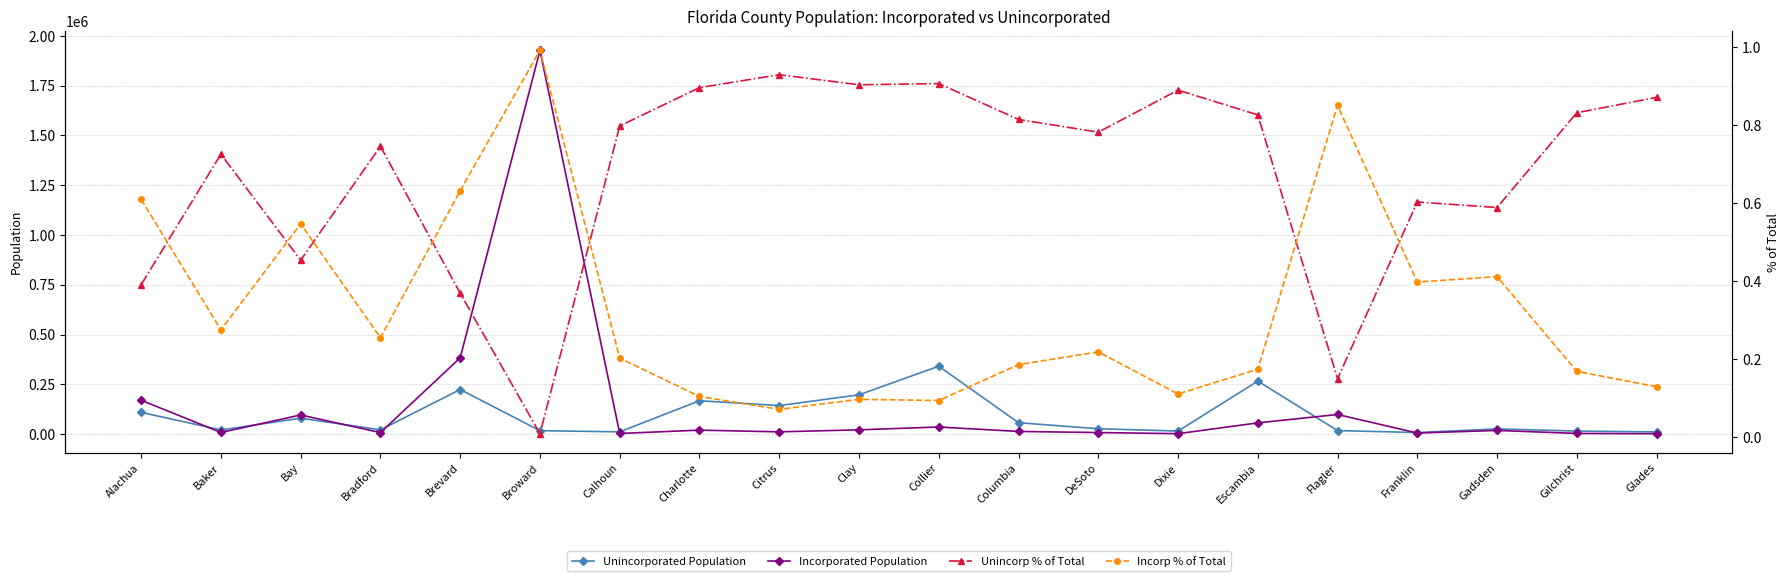

Which label corresponds to the smallest value in the chart?

Broward